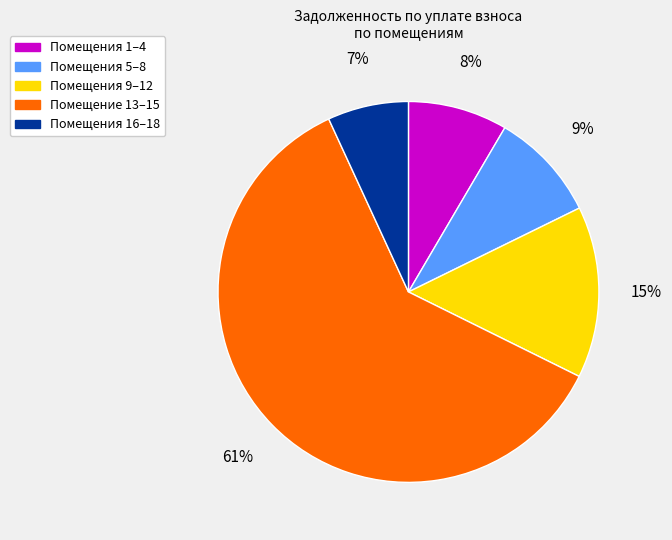

To the nearest percent, what is the average slice percentage?

20%